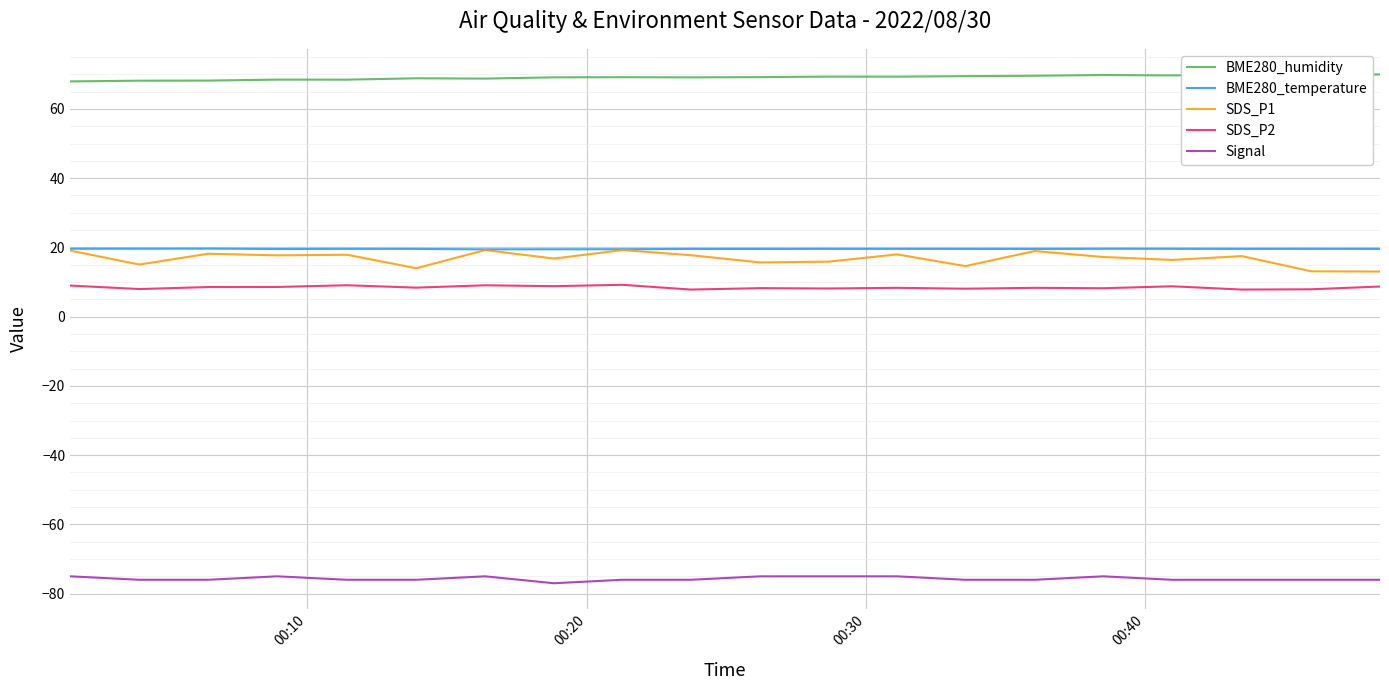

How many lines are shown in the chart?

5